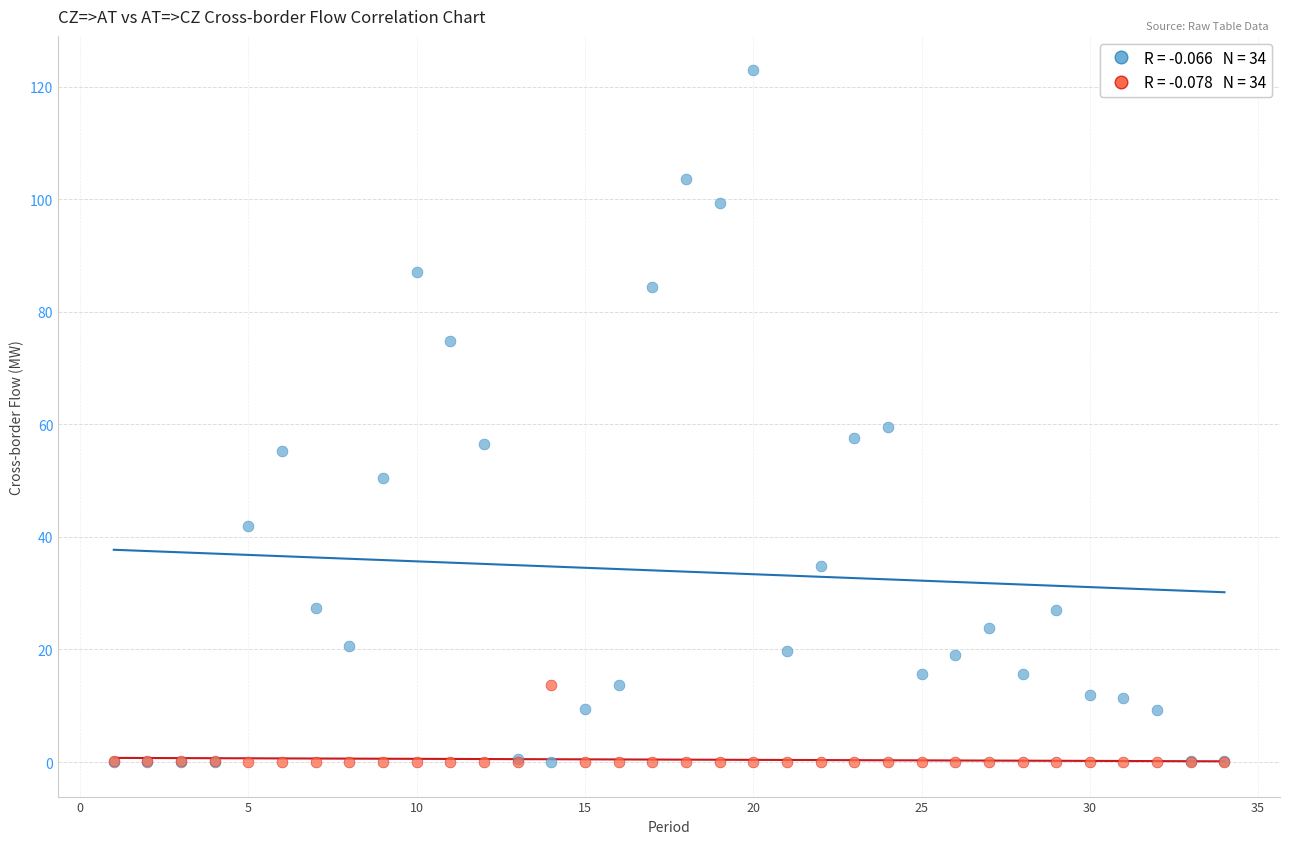

Across all series, what Y value is closest to 61?

59.6